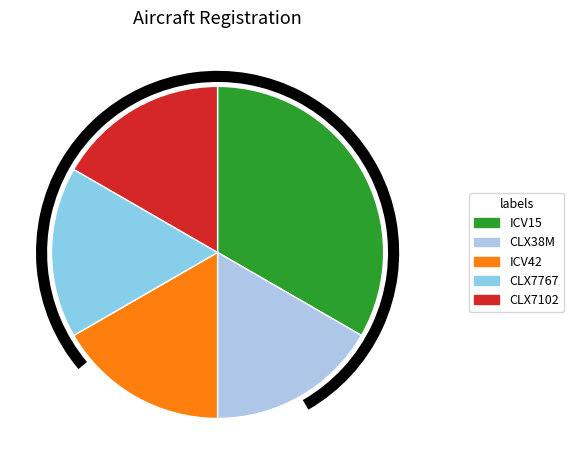

How many slices are in this pie chart?

5